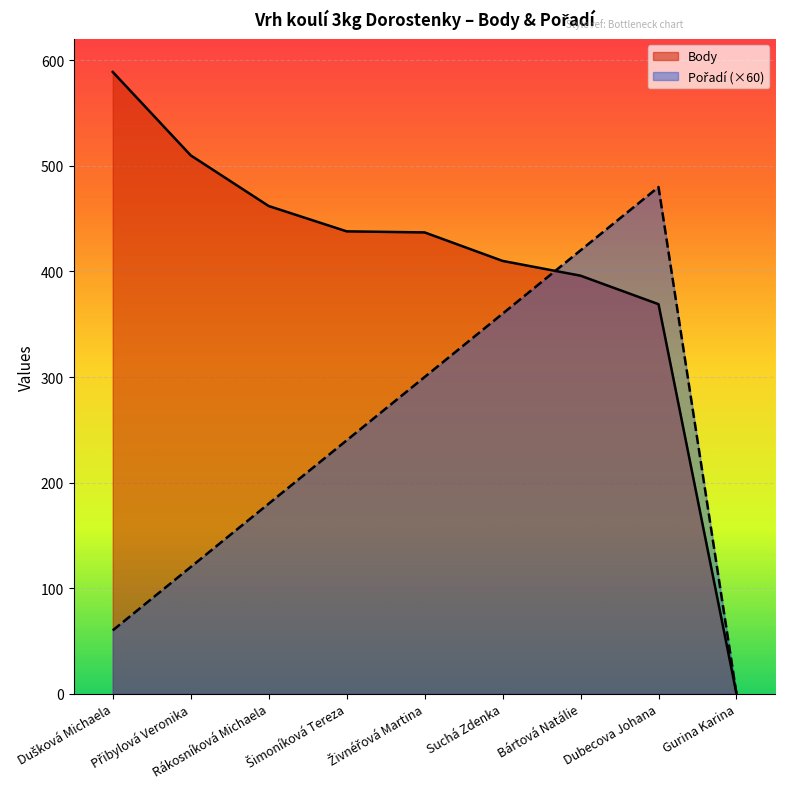

Where do Pořadí (×60) and Body first cross each other?

Suchá Zdenka and Bártová Natálie